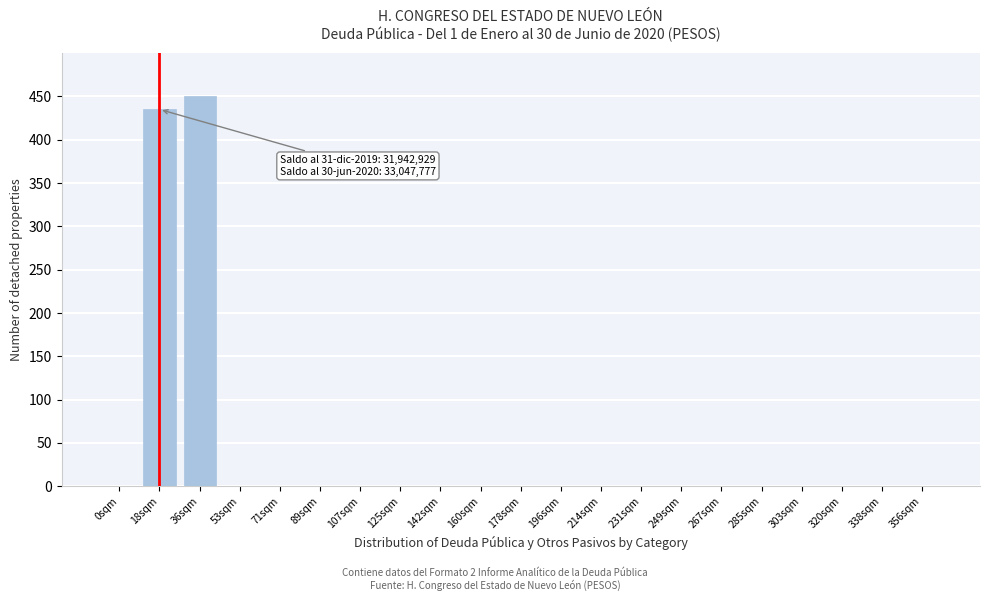

Reading left to right, transcribe all the data shown in this chart.

0sqm=0.0	18sqm=435.0	36sqm=450.0	53sqm=0.0	71sqm=0.0	89sqm=0.0	107sqm=0.0	125sqm=0.0	142sqm=0.0	160sqm=0.0	178sqm=0.0	196sqm=0.0	214sqm=0.0	231sqm=0.0	249sqm=0.0	267sqm=0.0	285sqm=0.0	303sqm=0.0	320sqm=0.0	338sqm=0.0	356sqm=0.0